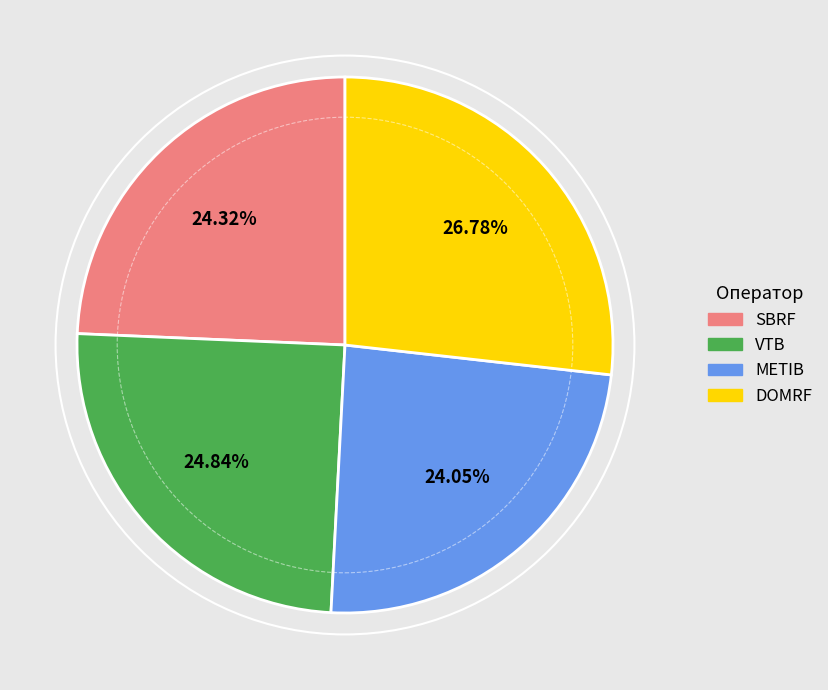

To the nearest percent, what is the combined percentage of SBRF and METIB?

48%